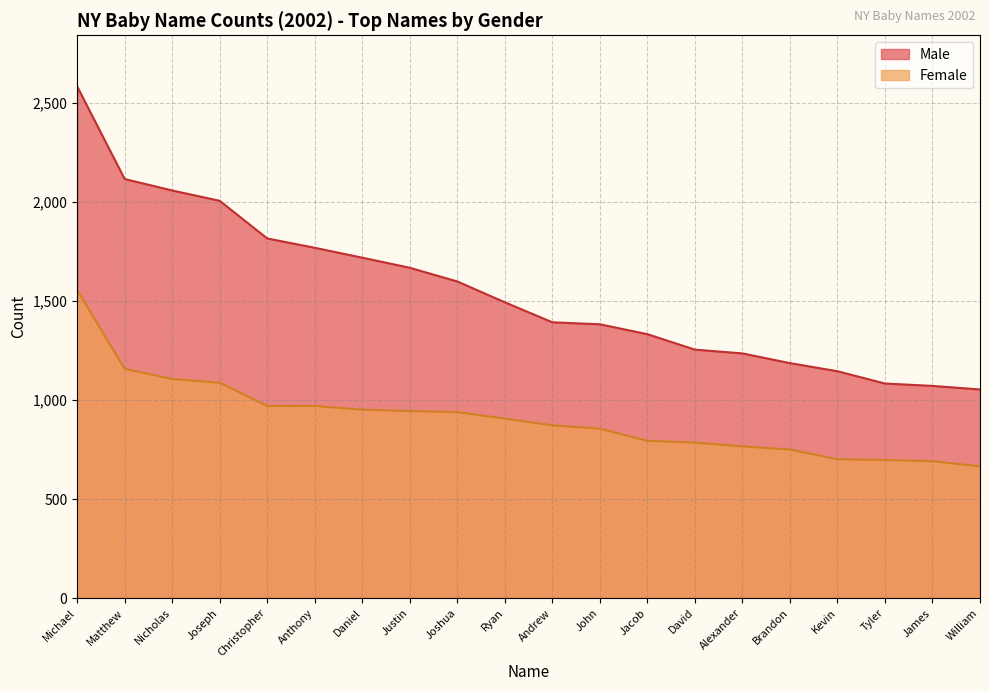

Is the value of Female at Tyler greater than the value of Male at Ryan?

No